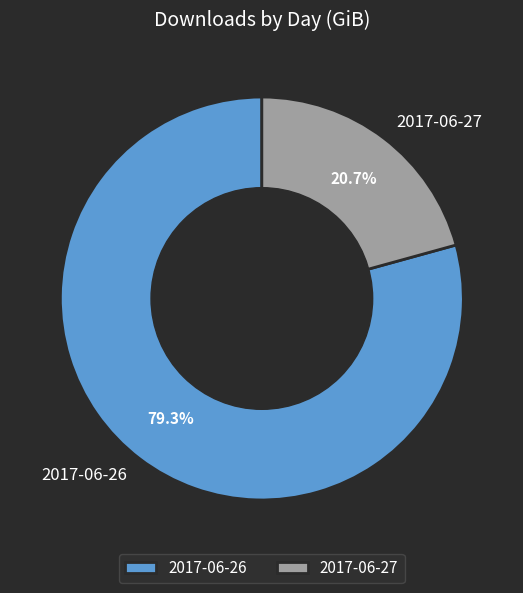

Which category accounts for the majority?

2017-06-26